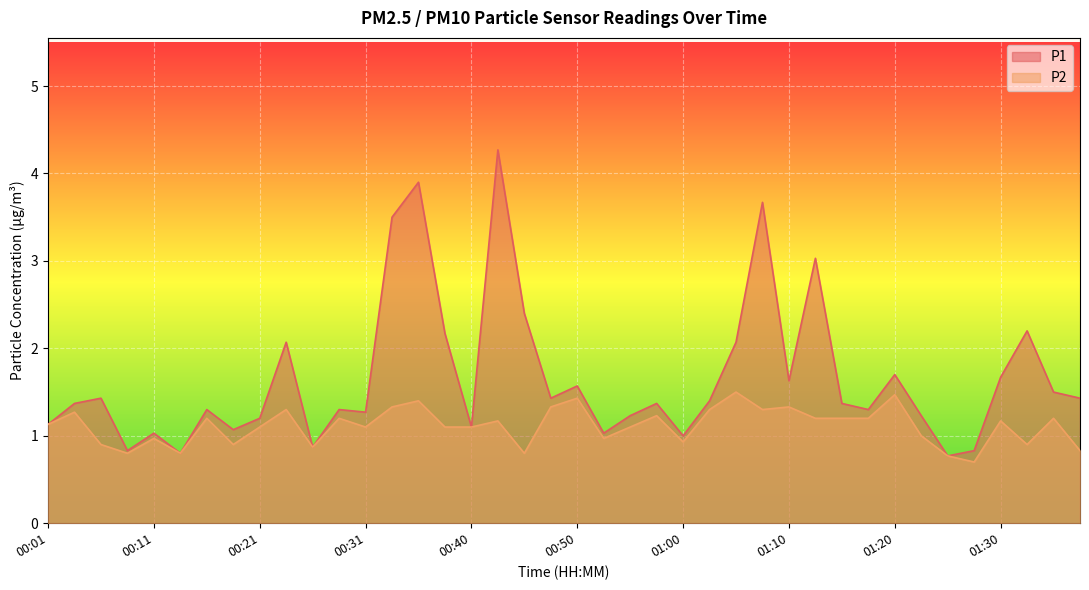

Which series has the largest total across all categories?

P1